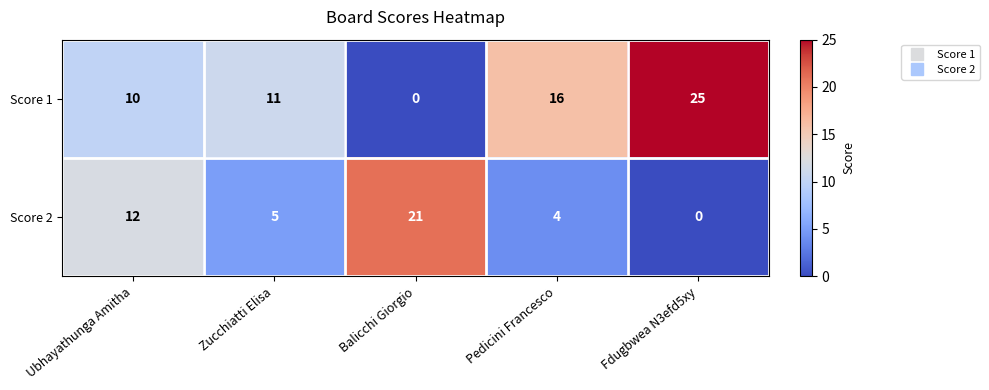

What is the sum of all Score 1 values?

62